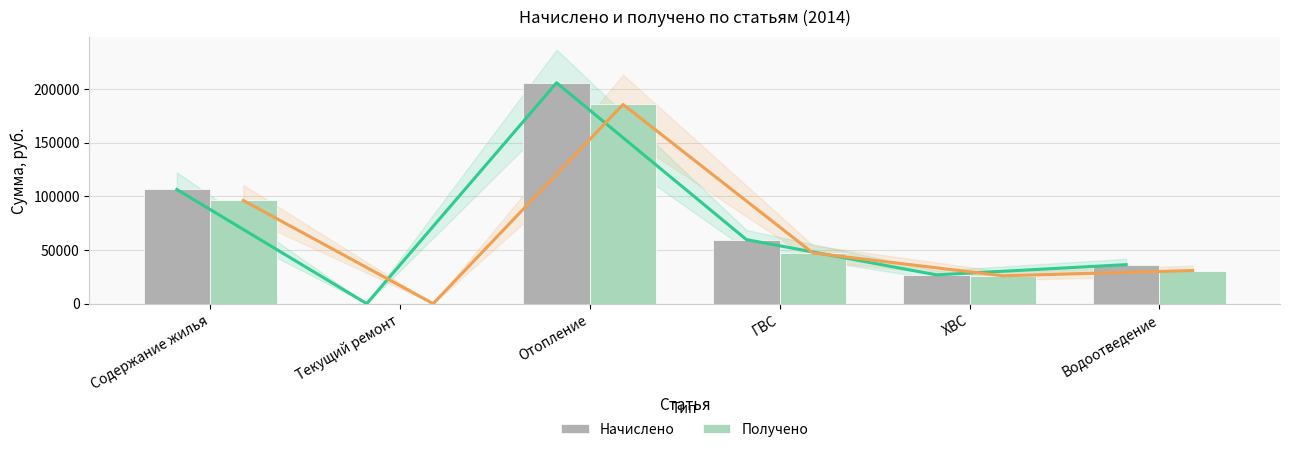

At ХВС, list the series in order from smallest to largest.

Получено, Начислено